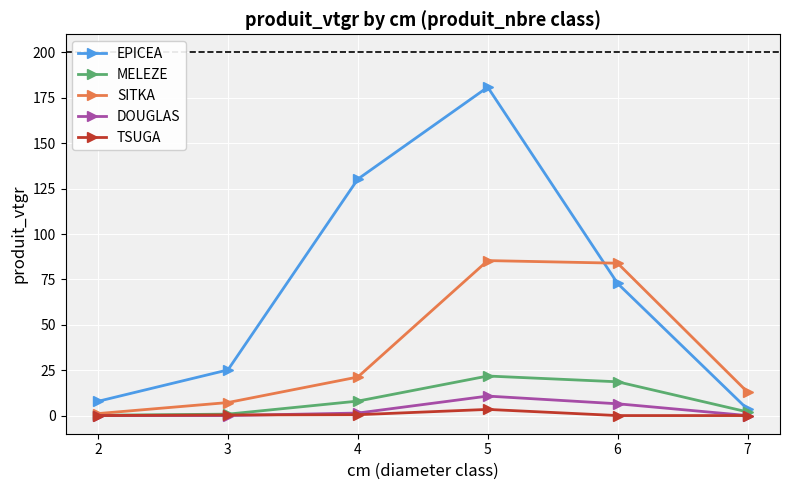

What is the difference between the SITKA values at 3 and 7?

5.7